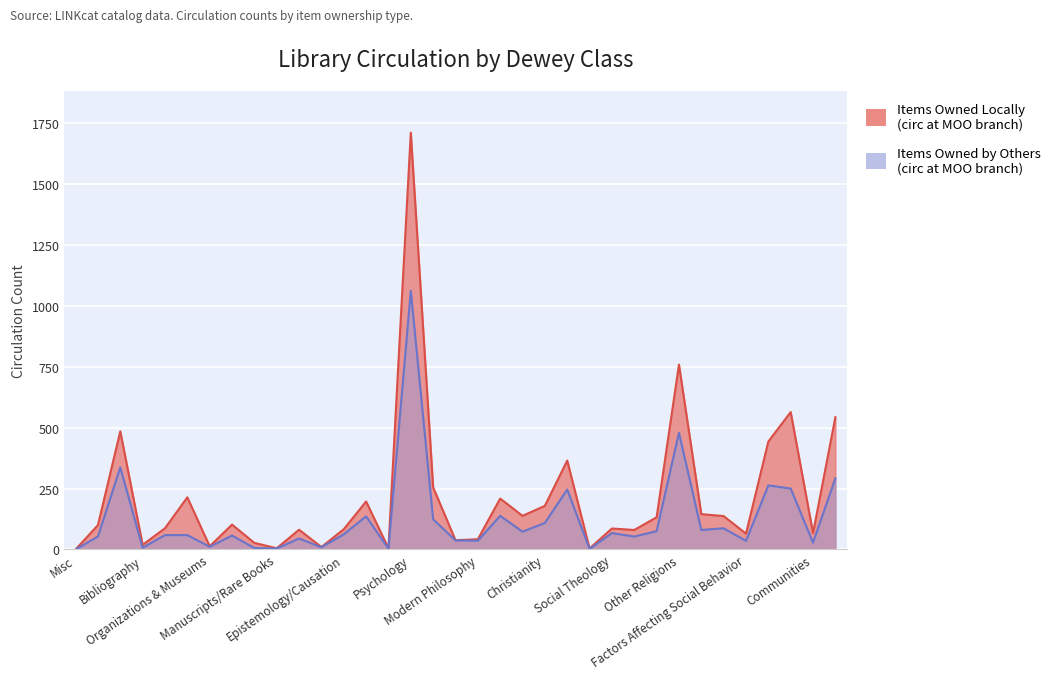

Rank the series at 20 from highest to lowest value.

total_circ, circ_moo_total